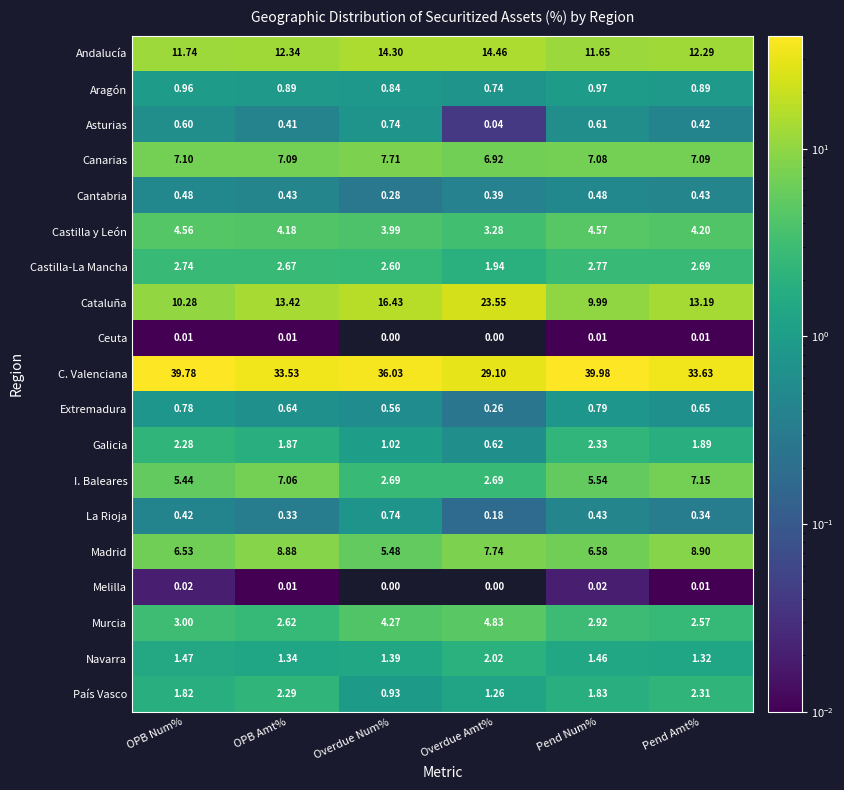

At which label does I. Baleares reach its peak?

Pend Amt%